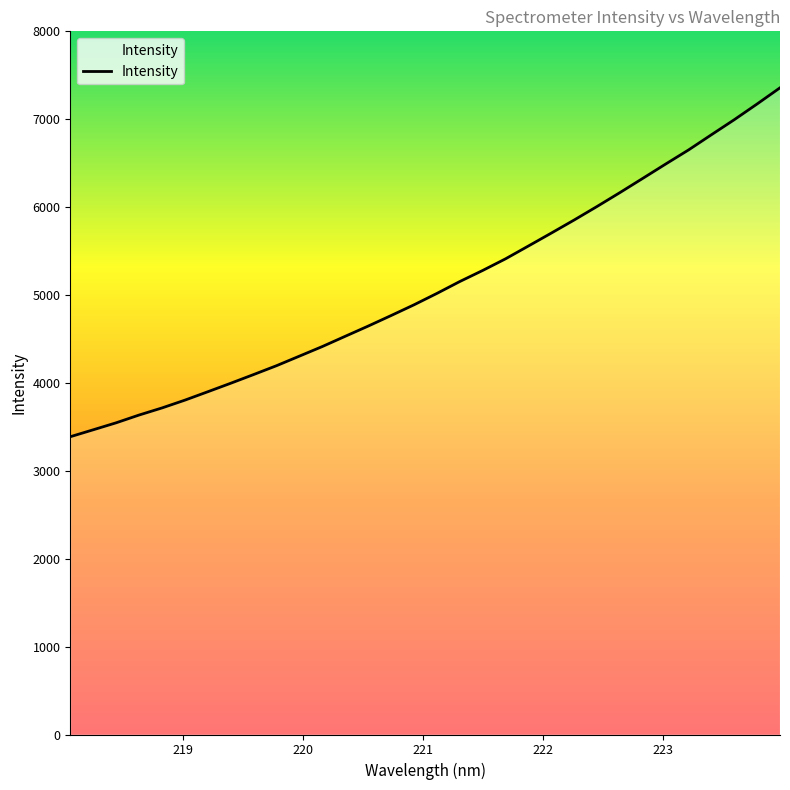

What is the smallest value displayed?

3387.8